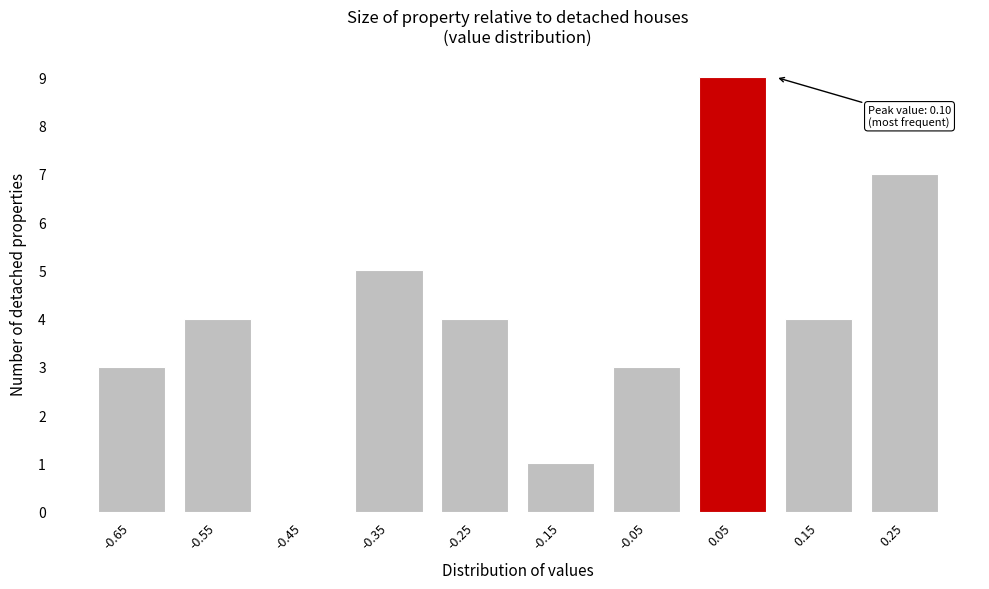

Reading left to right, list all the values displayed in this chart.

-0.65=3	-0.55=4	-0.45=0	-0.35=5	-0.25=4	-0.15=1	-0.05=3	0.05=9	0.15=4	0.25=7